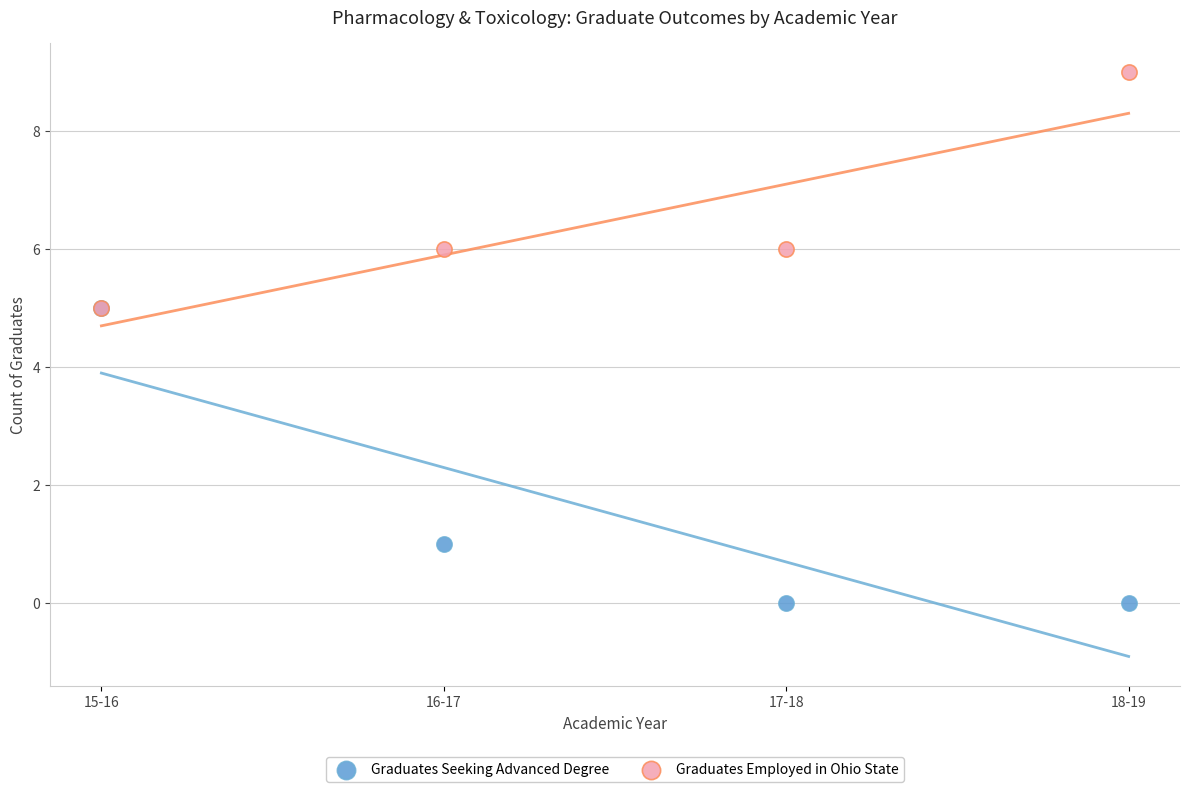

What are all the series names shown in the legend?

Graduates Seeking Advanced Degree, Graduates Employed in Ohio State